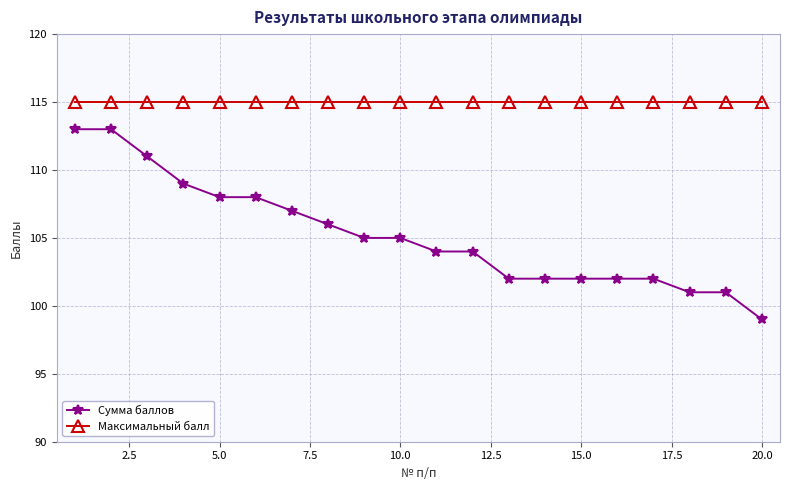

What is the difference between the second highest and minimum values in the Сумма баллов series?

14